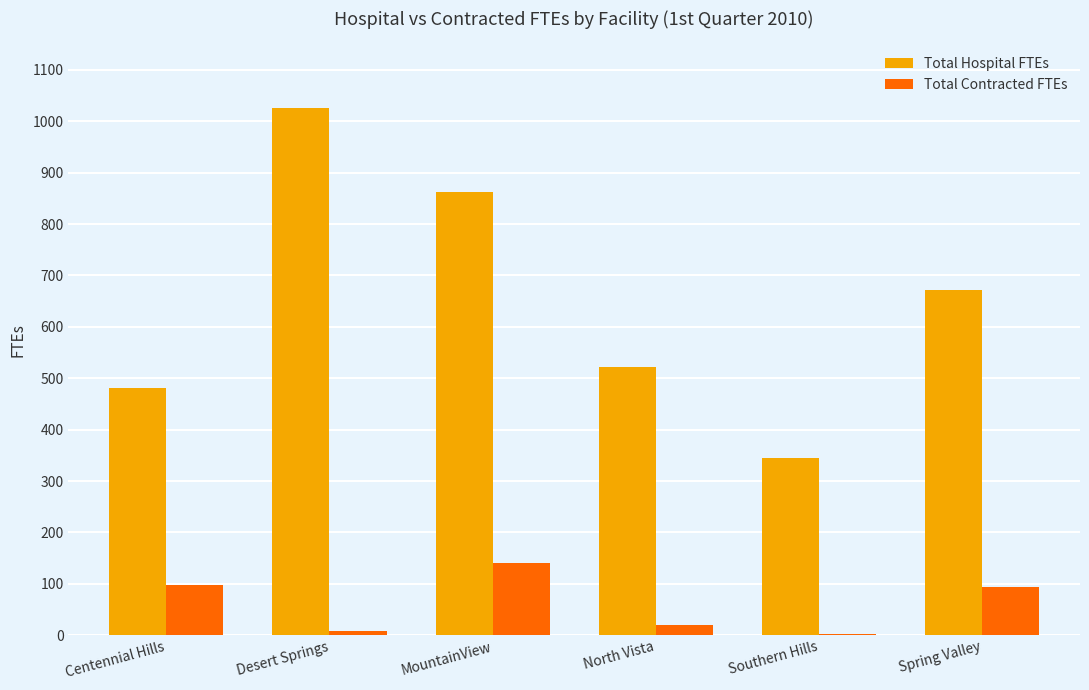

What is the maximum value shown in the chart?

1024.9